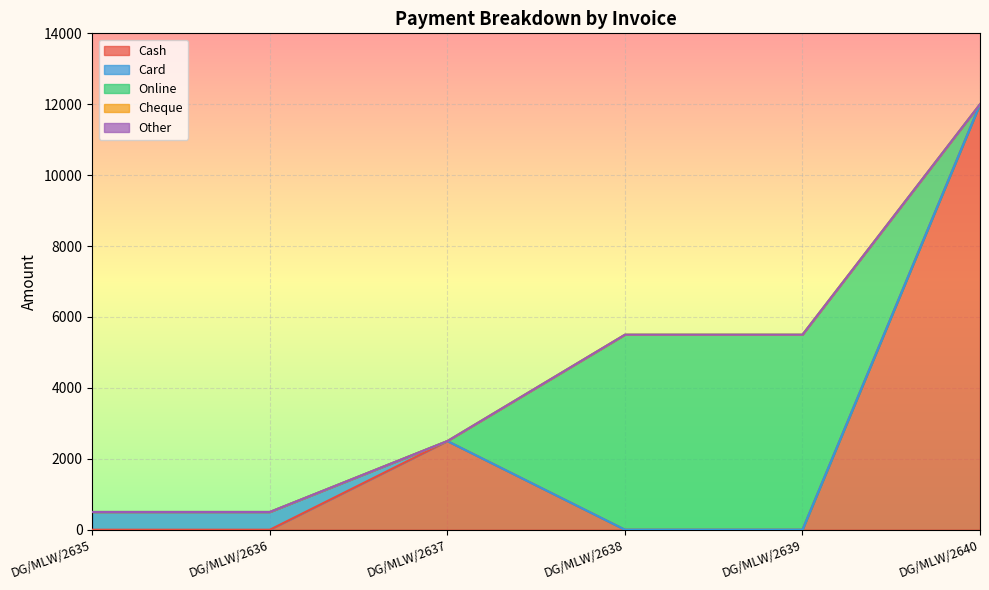

How many interior local peaks does the Cash series have?

1